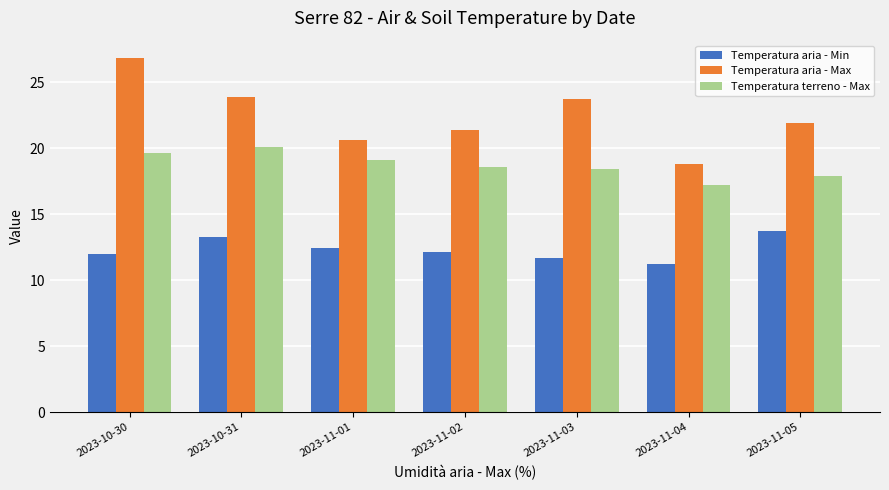

At which category is the sum across all series the highest?

2023-10-30